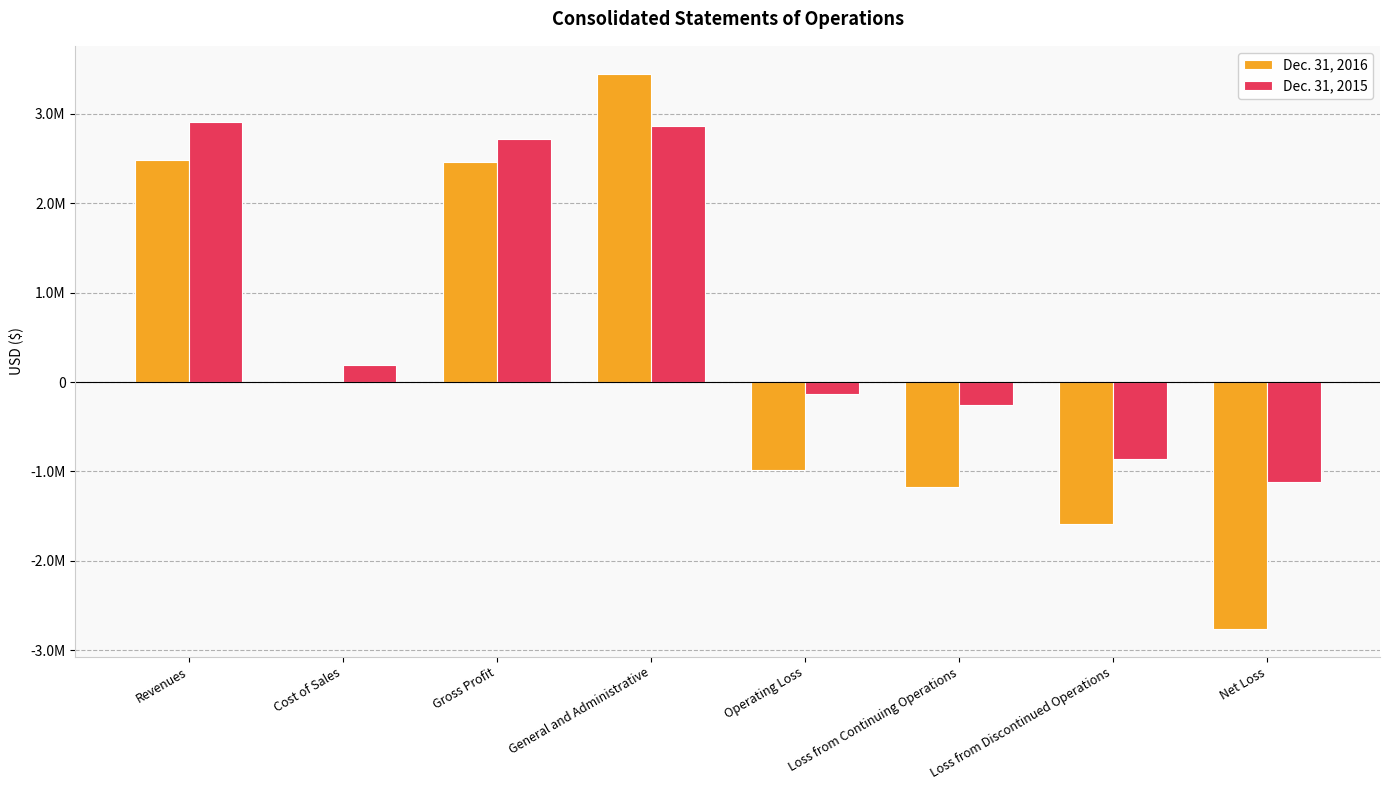

What is the smallest value displayed?

-2760125